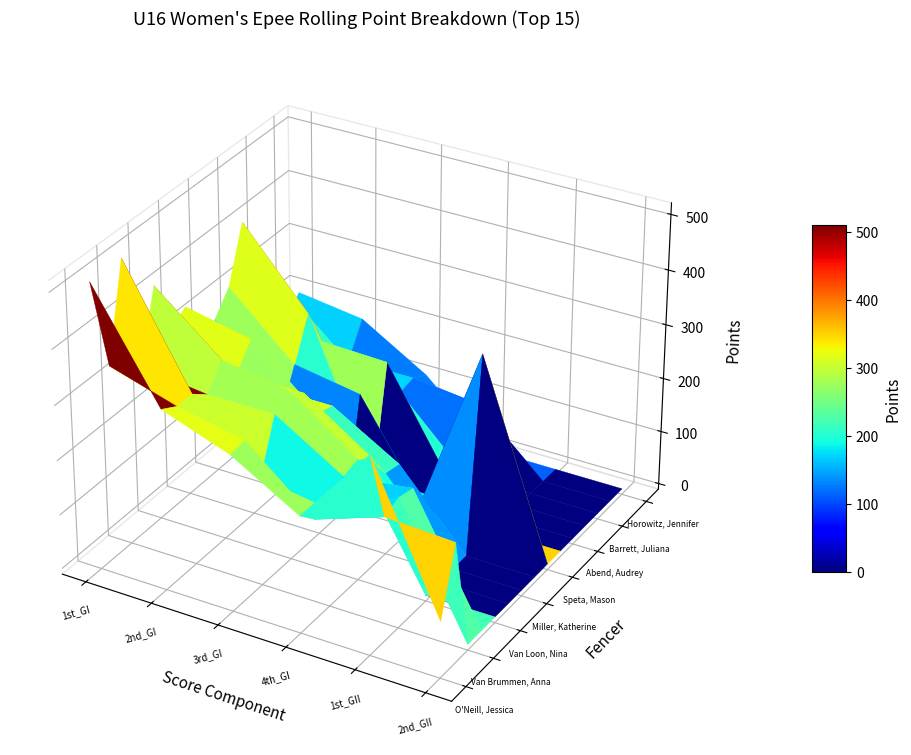

At which label is Barrett, Juliana closest to 138?

2